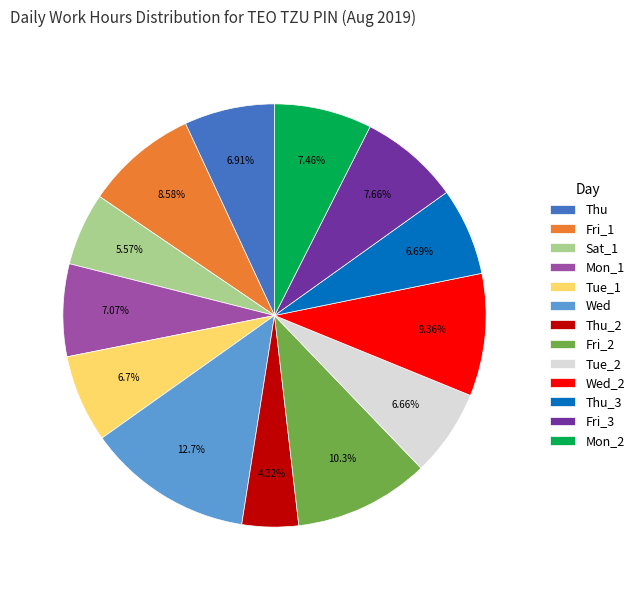

How many segments does this pie chart have?

13